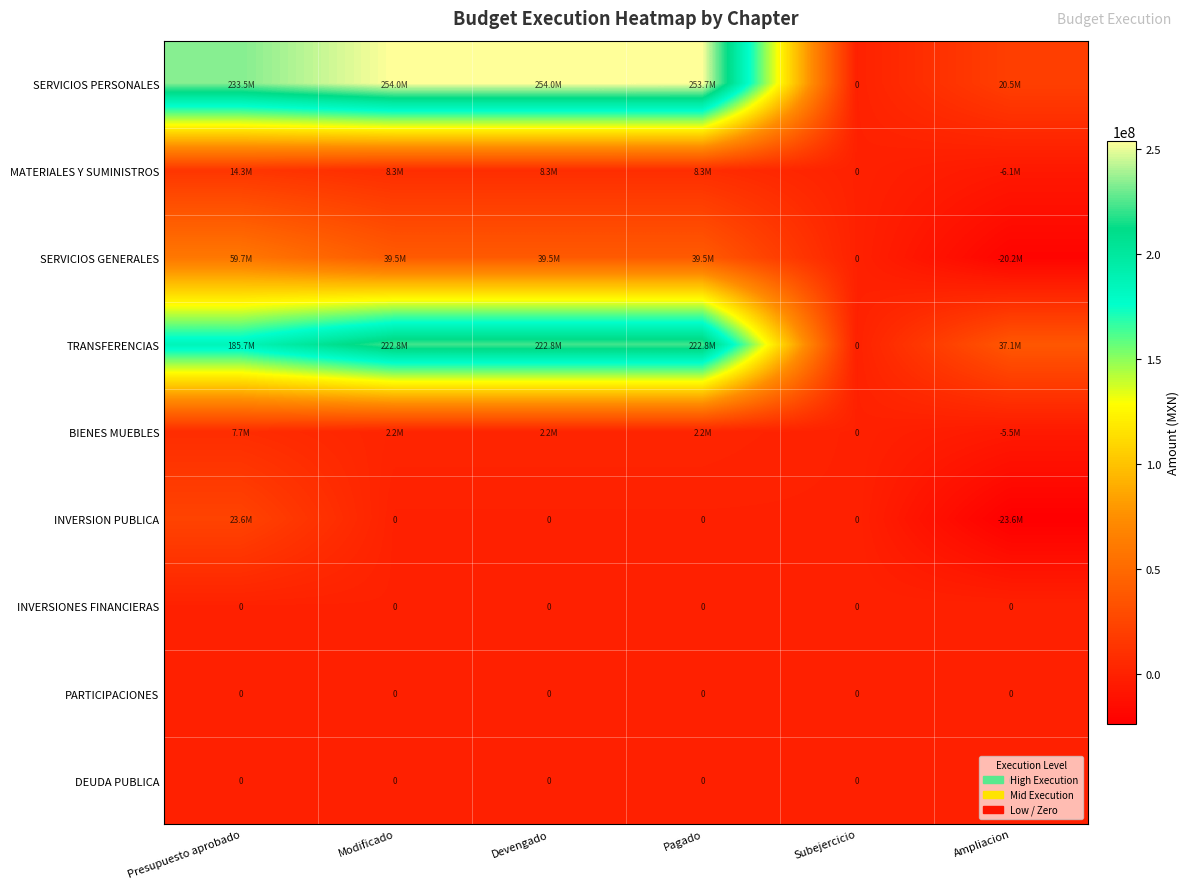

The DEUDA PUBLICA series shows 0 at Presupuesto aprobado. True or false?

True